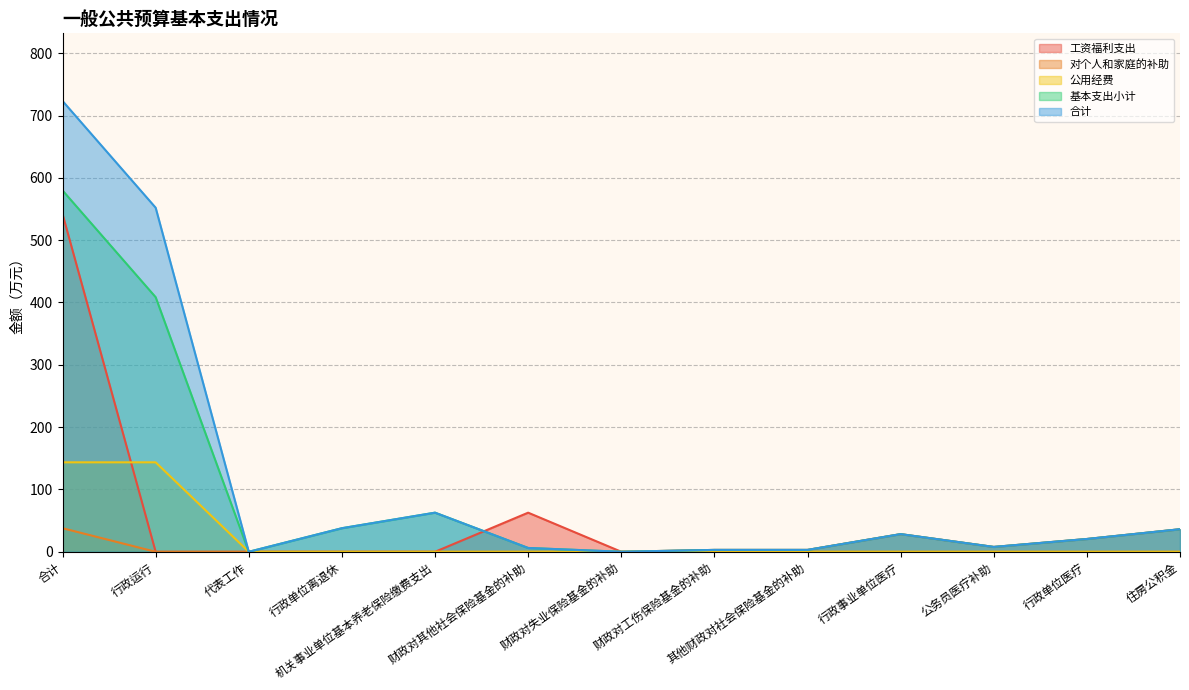

True or false: 公用经费 and 对个人和家庭的补助 cross at least once.

False